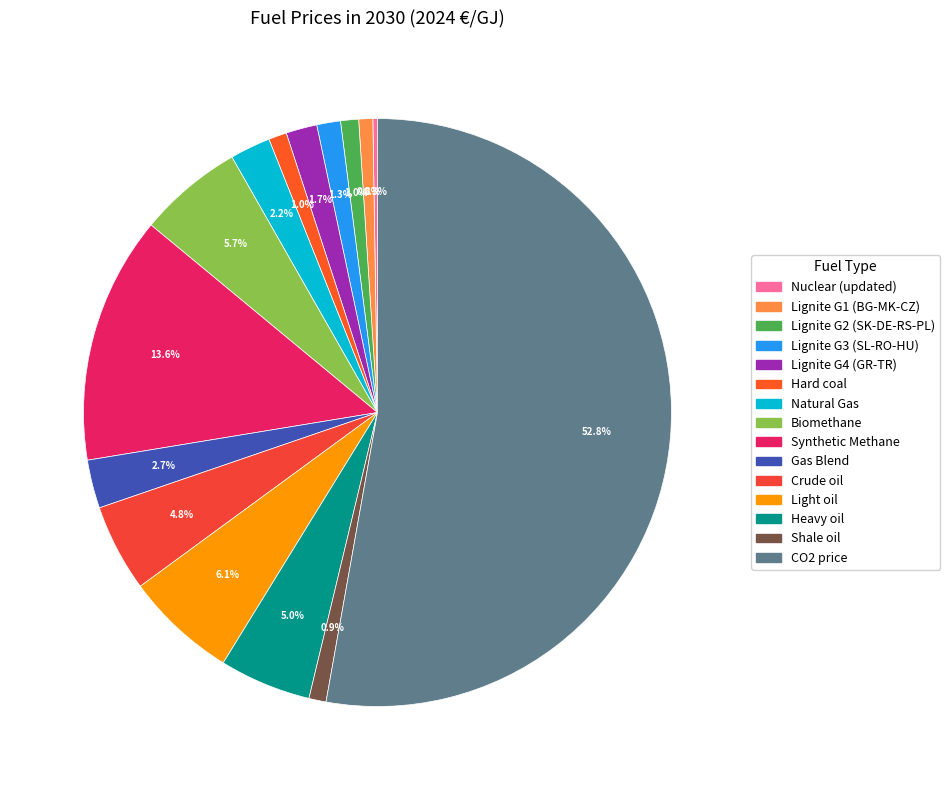

What percentage is the Synthetic Methane slice, to the nearest percent?

14%